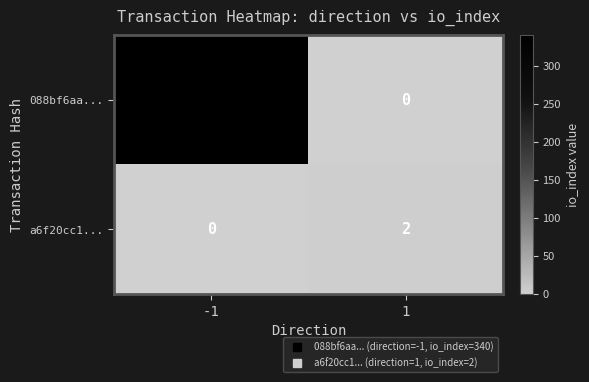

The a6f20cc1... series shows 2 at 1. True or false?

True